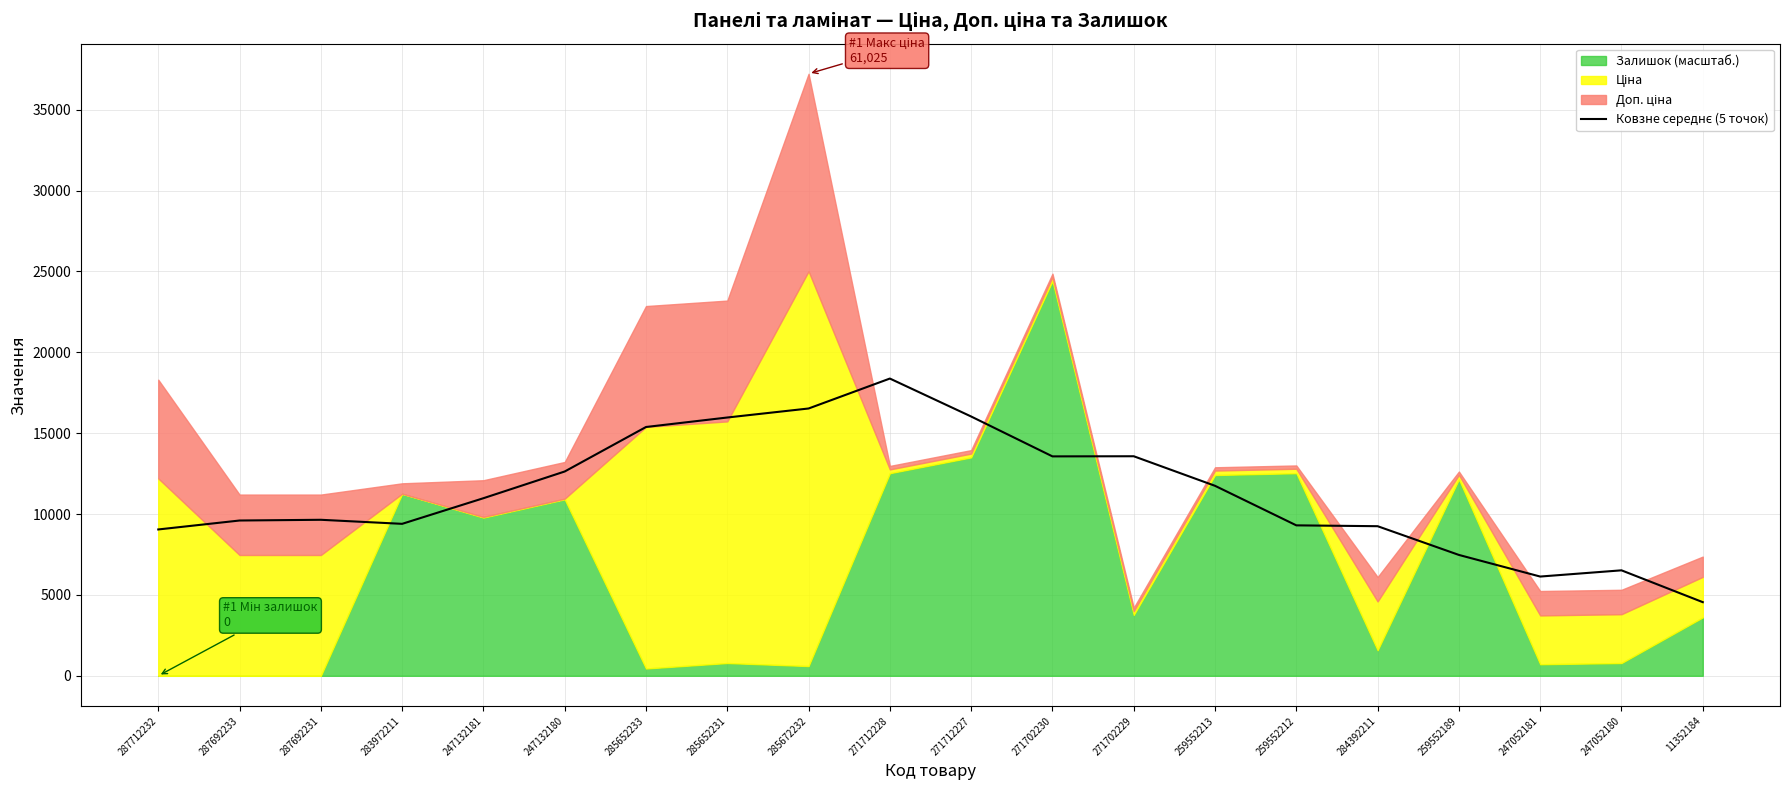

Is it true that the value at 271712227 is 21019.6?

False